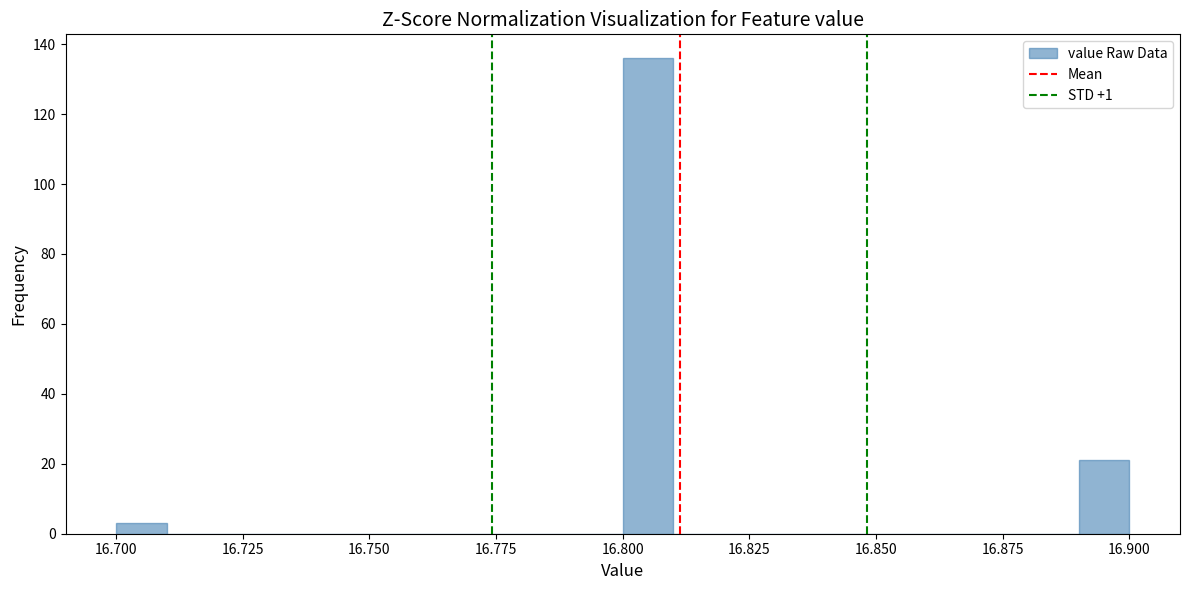

Around what value on the x-axis is the tallest bar? Give the approximate position of its centre, as read against the axis.

16.805